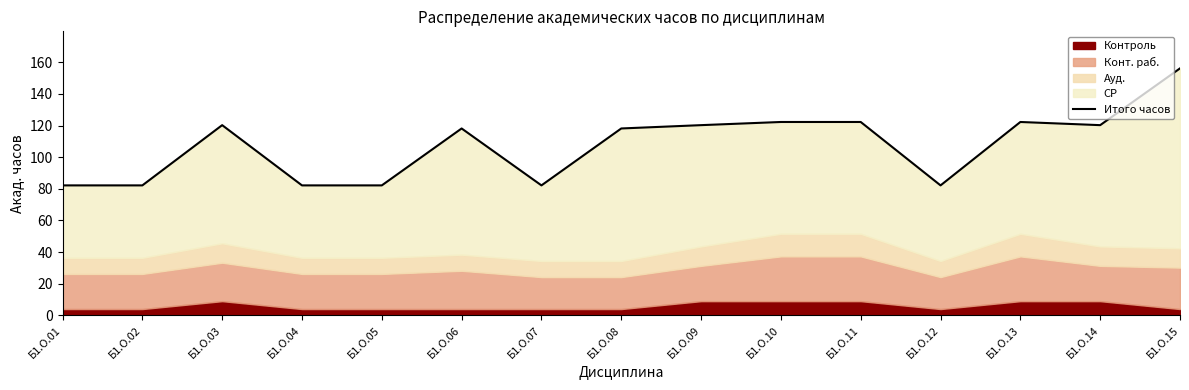

Reading left to right, list all the values displayed in this chart.

Б1.О.01=82.2	Б1.О.02=82.2	Б1.О.03=120.3	Б1.О.04=82.2	Б1.О.05=82.2	Б1.О.06=118.2	Б1.О.07=82.2	Б1.О.08=118.2	Б1.О.09=120.3	Б1.О.10=122.3	Б1.О.11=122.3	Б1.О.12=82.2	Б1.О.13=122.3	Б1.О.14=120.3	Б1.О.15=156.2